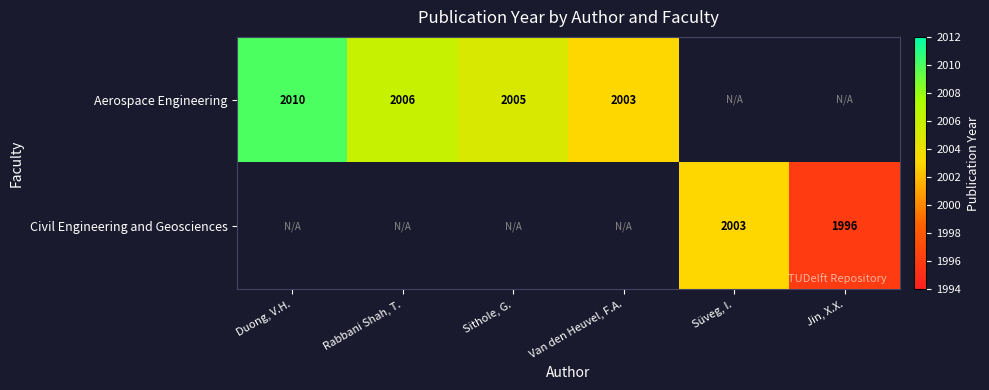

The Aerospace Engineering series shows 1060.4 at Rabbani Shah, T.. True or false?

False